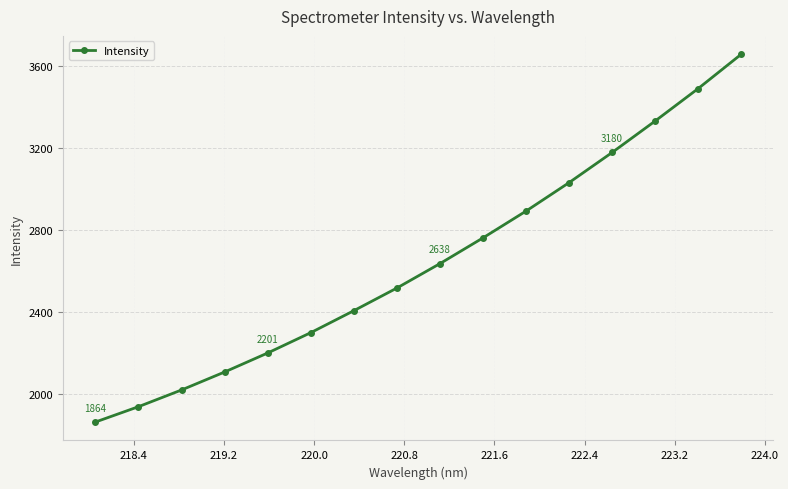

True or false: there are more than 2 points higher than both neighbors.

False